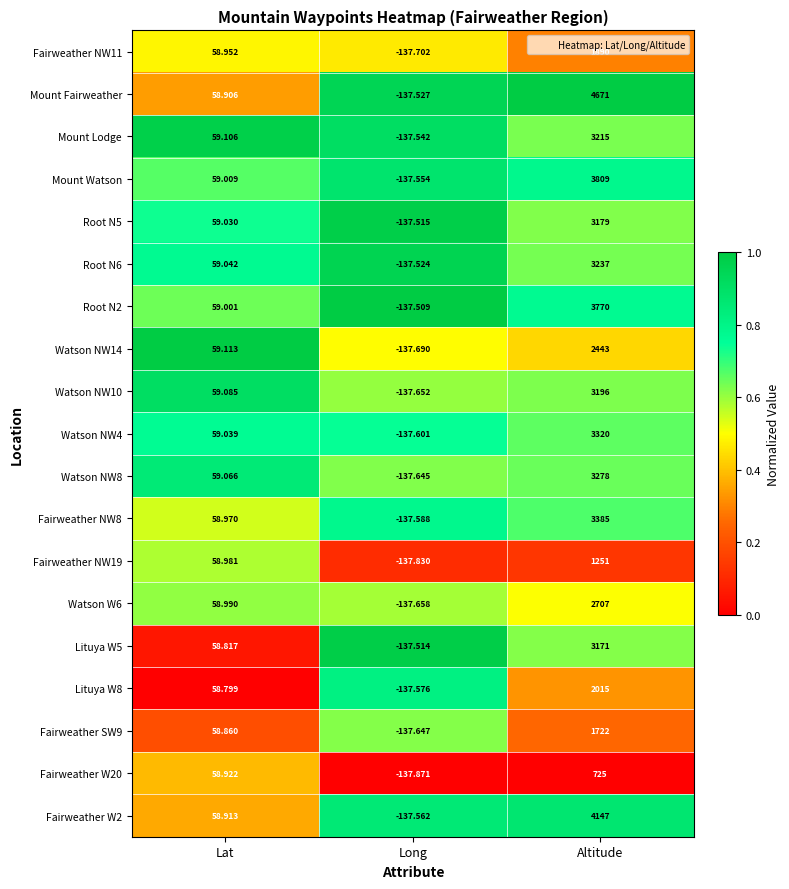

Which series has the largest range (max minus min)?

Mount Fairweather